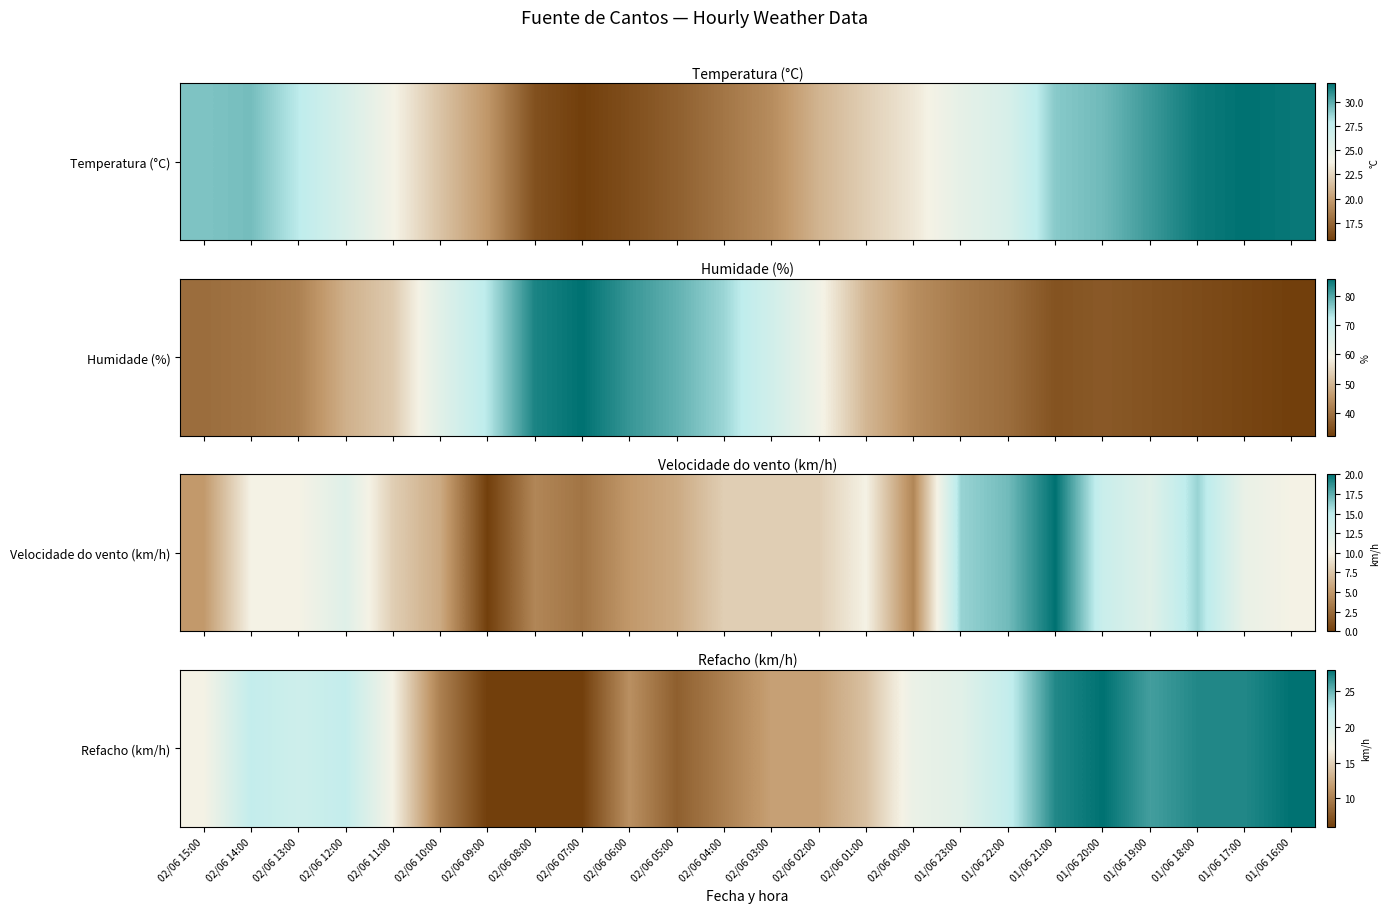

What is the difference between the values at 02/06 14:00 and 01/06 23:00?

3